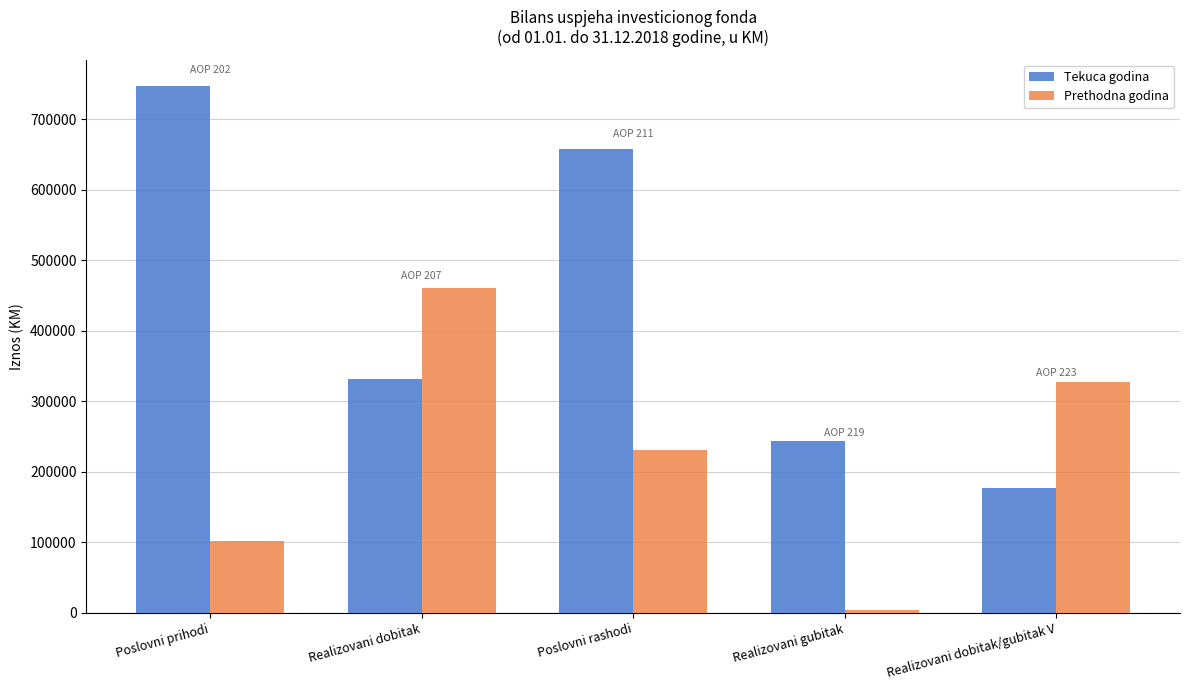

What is the lowest value of the Tekuca godina series?

176734